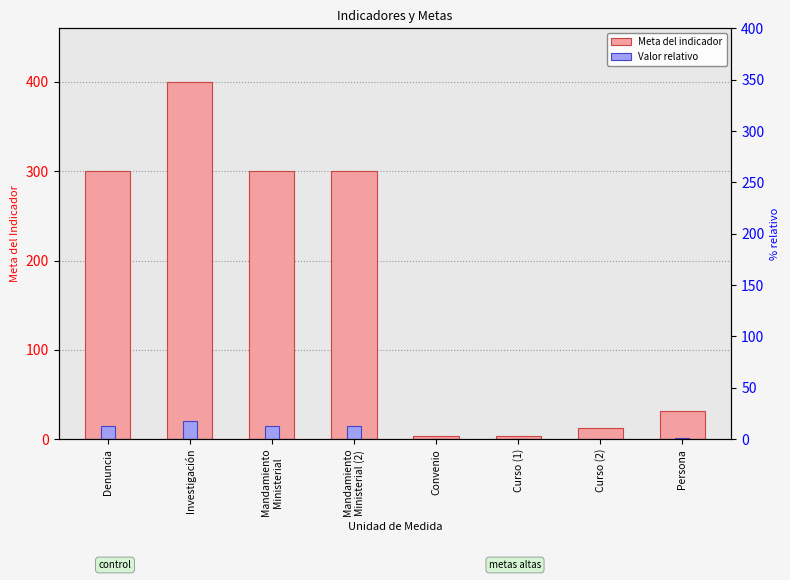

What is the label of the 2nd bar from the left?

Investigación